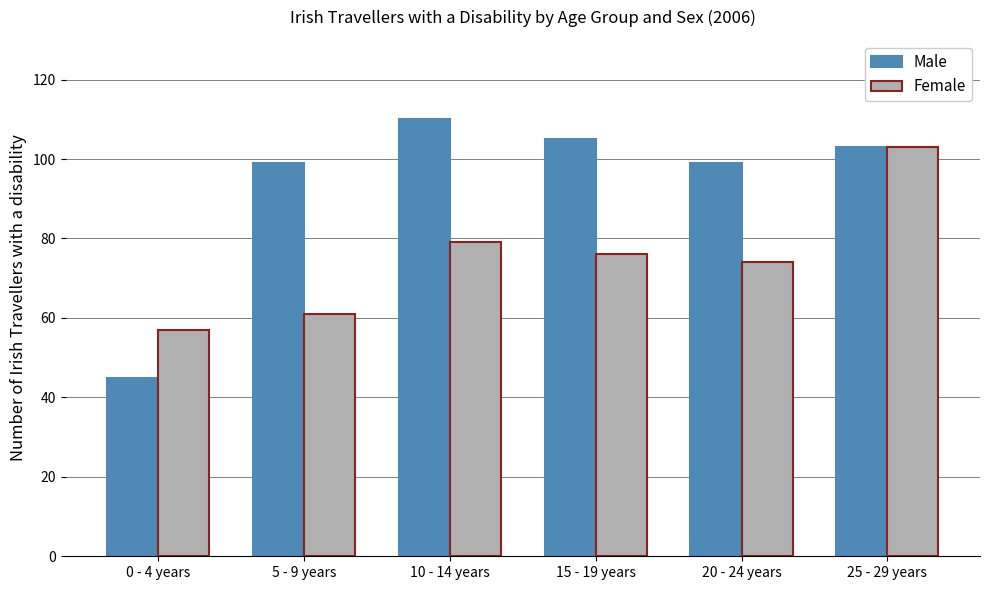

At which label does Female first exceed 76?

10 - 14 years